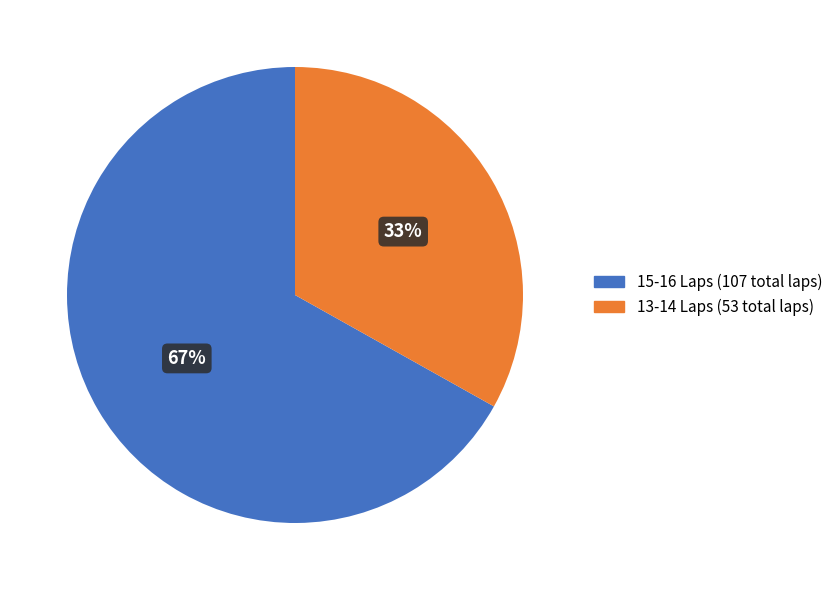

Does any single category account for the majority?

Yes